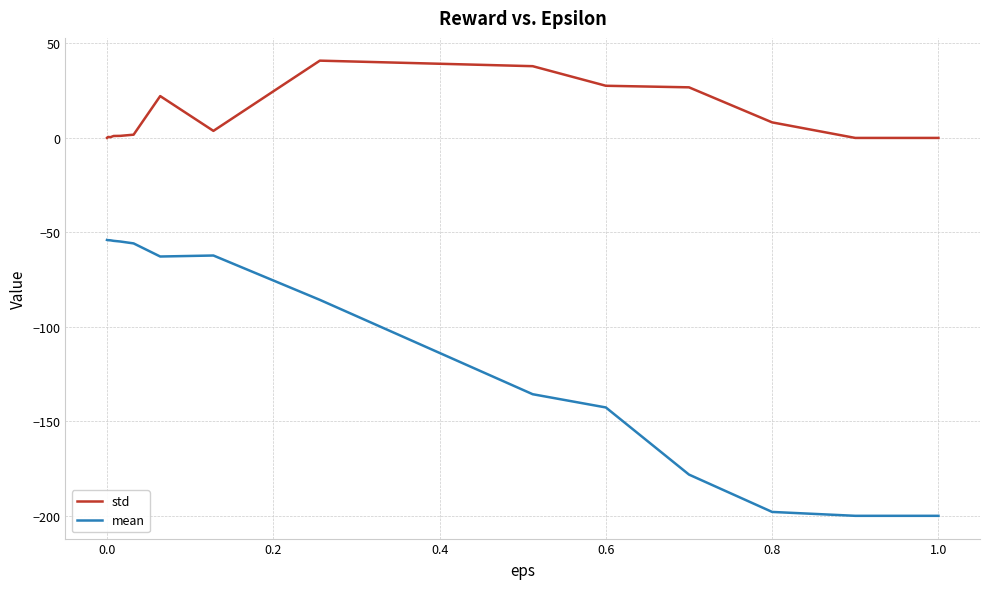

Which series has the largest total across all categories?

std